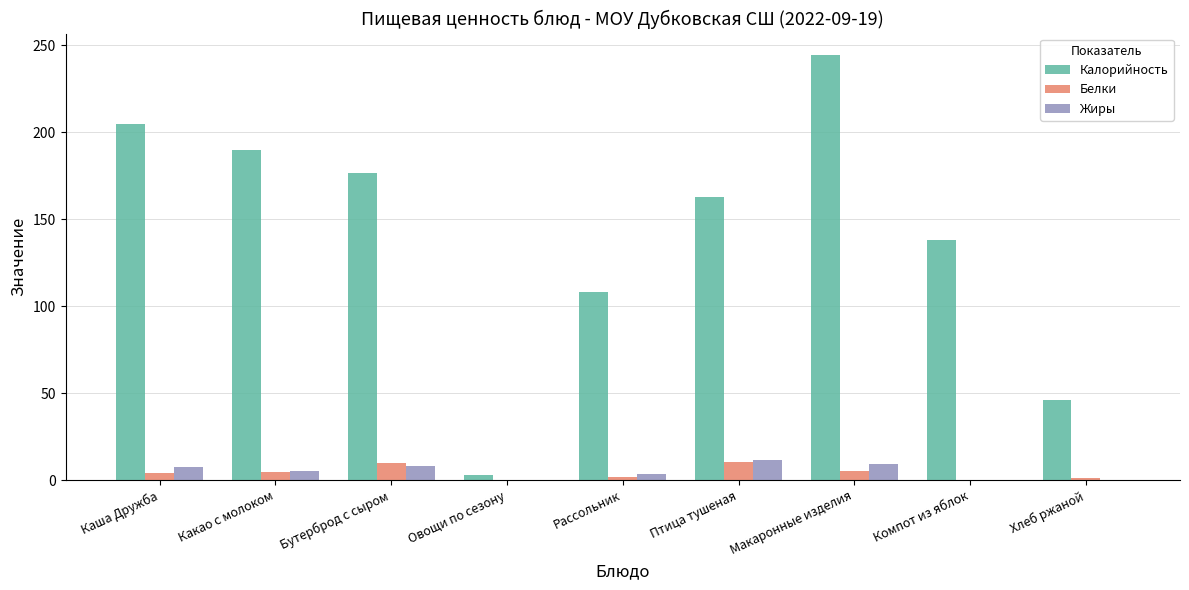

What is the sum of all Жиры values?

44.7